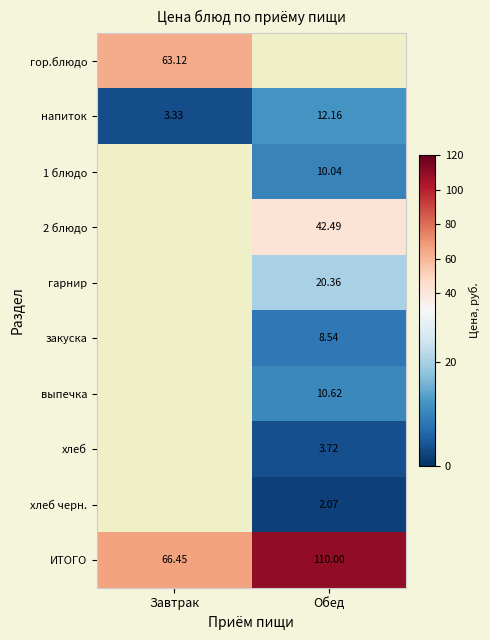

Count the number of data series in this chart.

10